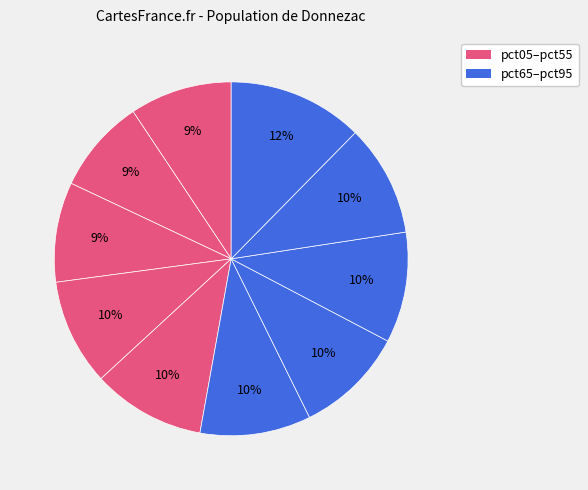

Which category has the smallest portion of the pie?

pct15